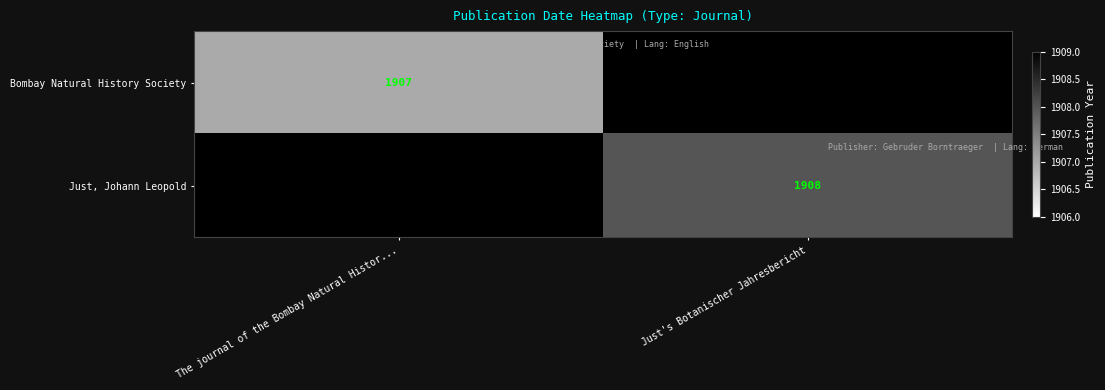

The Bombay Natural History Society series shows 1207 at The journal of the Bombay Natural Histor.... True or false?

False